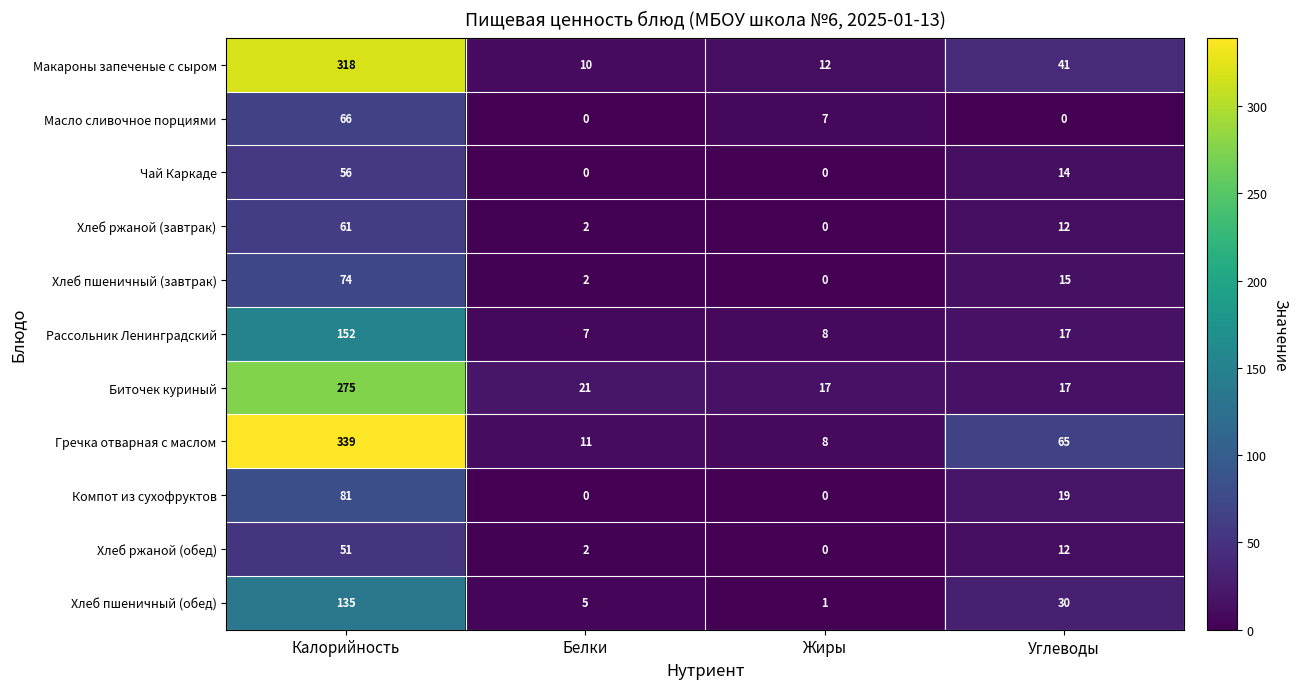

Count the number of categories in the chart.

4